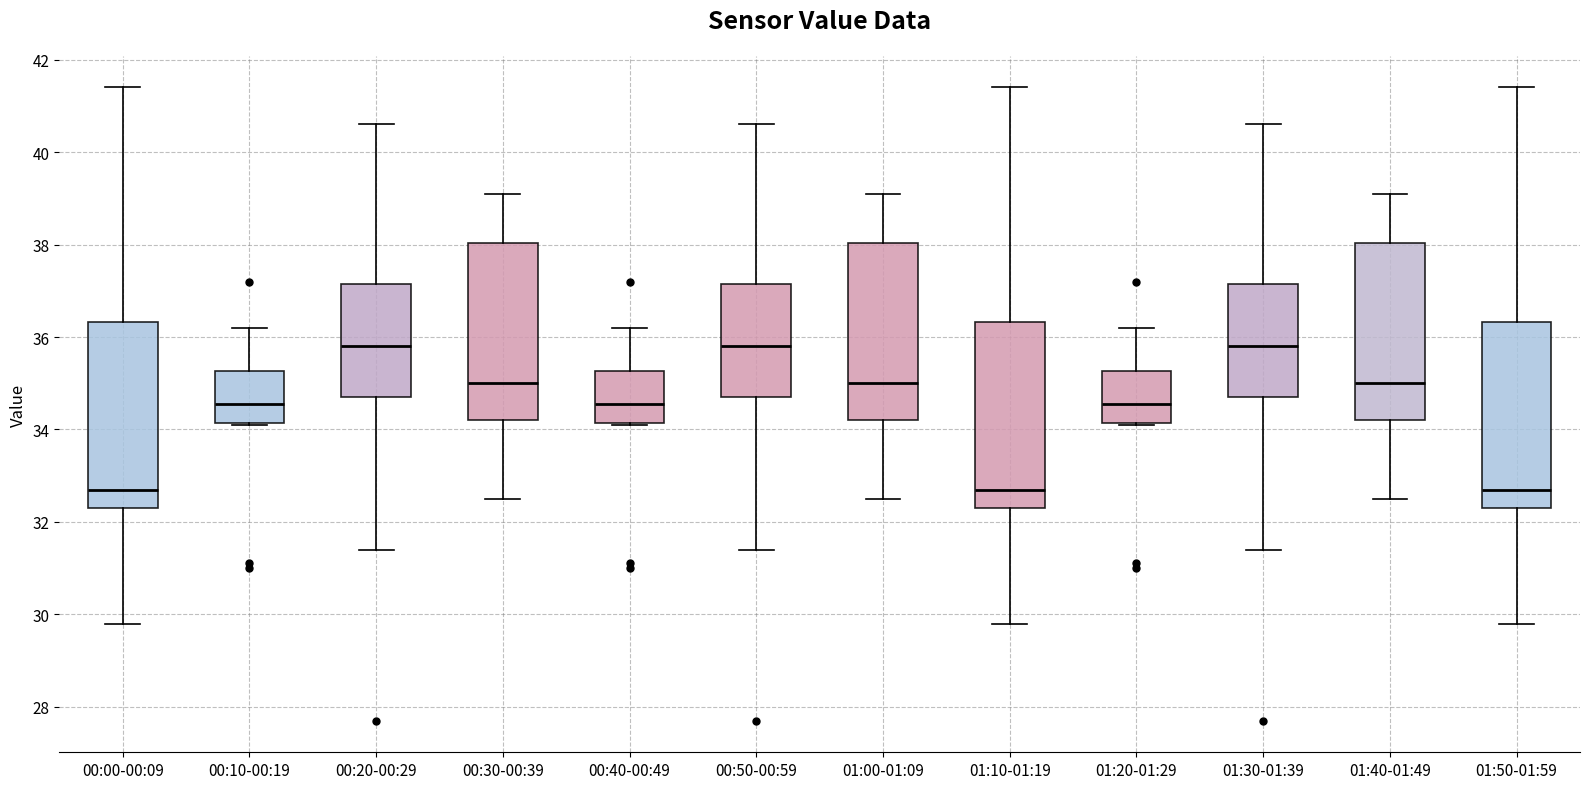

Reading left to right, transcribe this box plot: for each box, give where its median line is, the range the box spans, and where its two whiskers end, as read against the y-axis. The values are not printed on the chart, so give them approximately, as read against the axis.

00:00-00:09: median 32.8, box 32.4 to 36.4, whiskers 29.8 to 41.4
00:10-00:19: median 34.6, box 34.2 to 35.2, whiskers 34.2 to 36.2
00:20-00:29: median 35.8, box 34.8 to 37.2, whiskers 31.4 to 40.6
00:30-00:39: median 35.0, box 34.2 to 38.0, whiskers 32.6 to 39.2
00:40-00:49: median 34.6, box 34.2 to 35.2, whiskers 34.2 to 36.2
00:50-00:59: median 35.8, box 34.8 to 37.2, whiskers 31.4 to 40.6
01:00-01:09: median 35.0, box 34.2 to 38.0, whiskers 32.6 to 39.2
01:10-01:19: median 32.8, box 32.4 to 36.4, whiskers 29.8 to 41.4
01:20-01:29: median 34.6, box 34.2 to 35.2, whiskers 34.2 to 36.2
01:30-01:39: median 35.8, box 34.8 to 37.2, whiskers 31.4 to 40.6
01:40-01:49: median 35.0, box 34.2 to 38.0, whiskers 32.6 to 39.2
01:50-01:59: median 32.8, box 32.4 to 36.4, whiskers 29.8 to 41.4